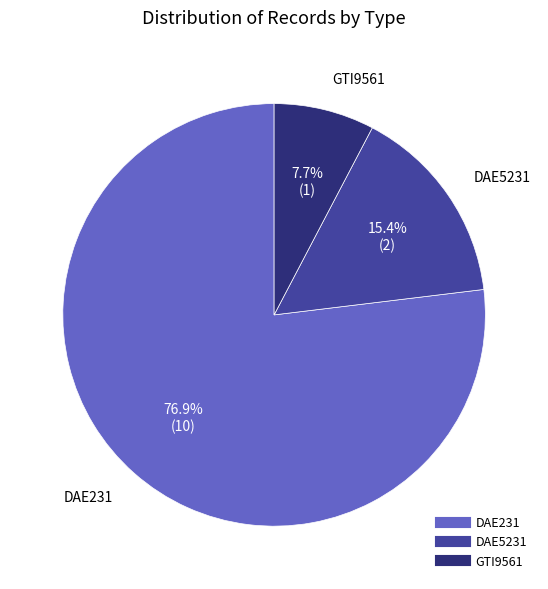

The GTI9561 slice represents 1% of the pie. True or false?

False